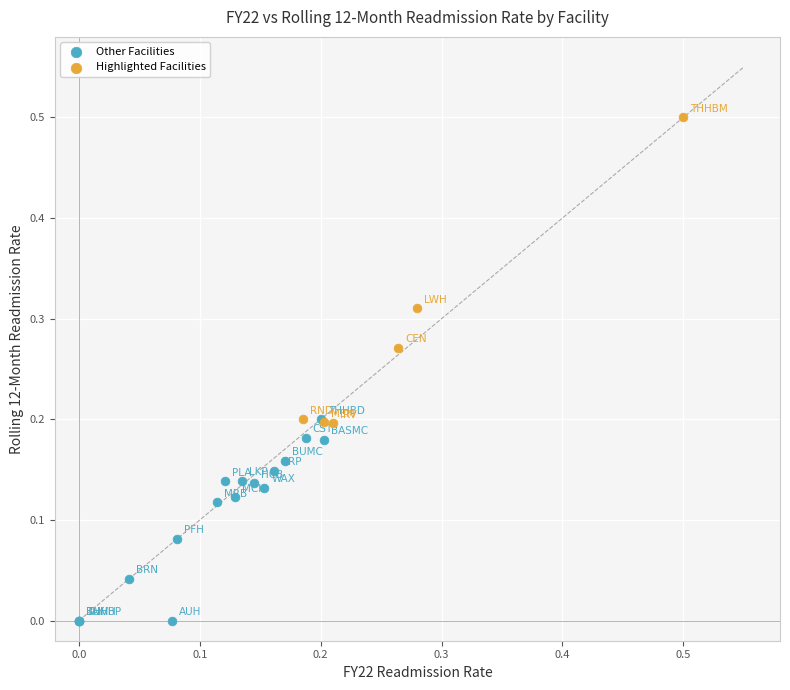

Which series has the widest spread of Y values?

Highlighted Facilities